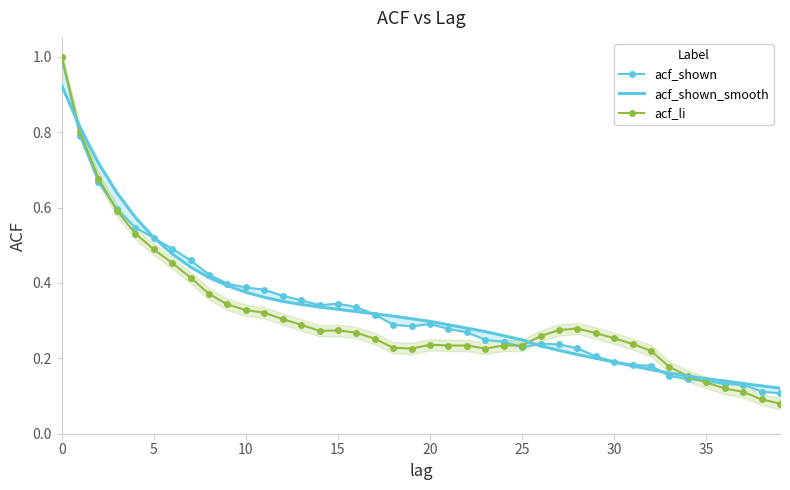

How many times do acf_shown_smooth and acf_li cross each other?

2